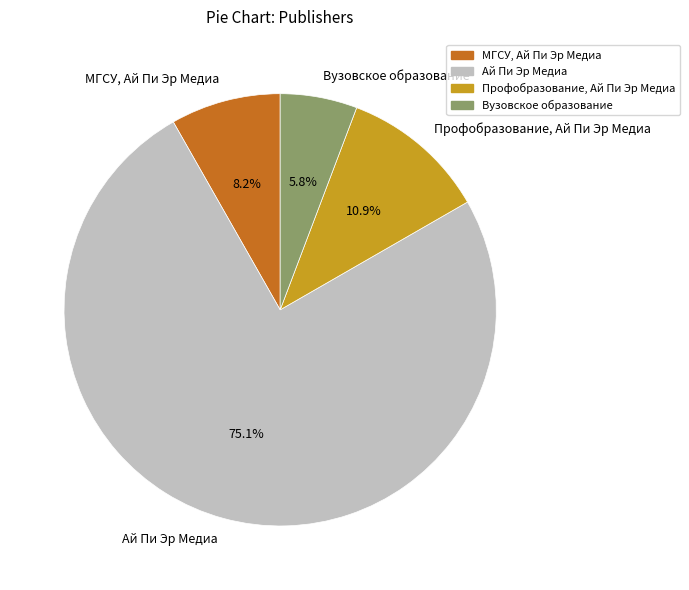

What is the ratio of the value at Вузовское образование to the value at МГСУ, Ай Пи Эр Медиа?

0.7